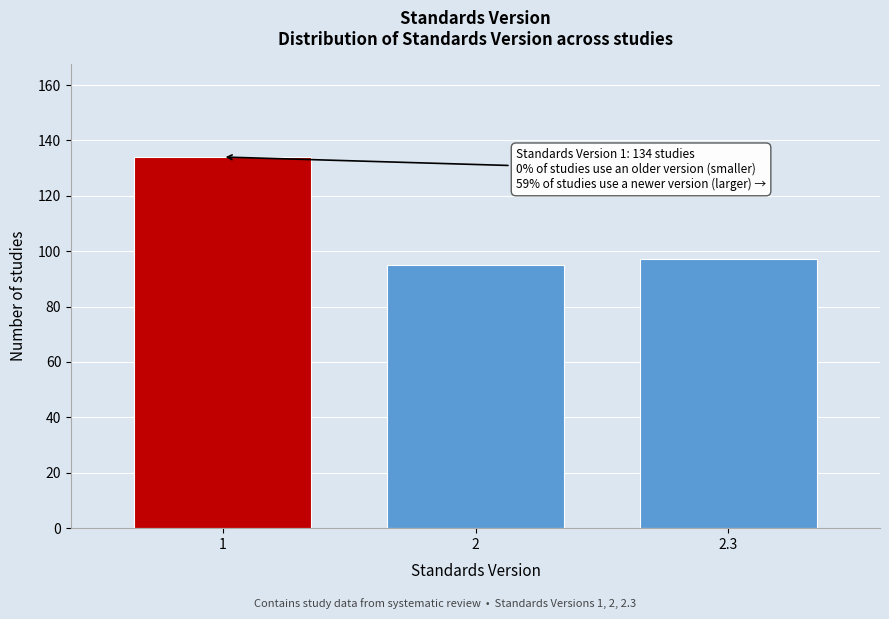

Reading left to right, what are all the values shown in this chart?

1=134	2=95	2.3=97